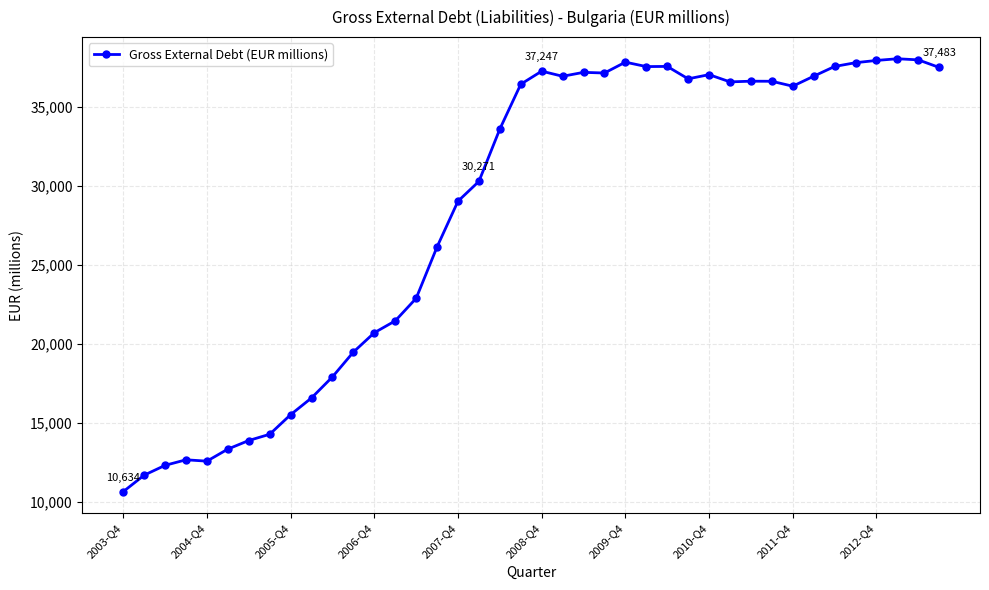

What is the greatest value displayed?

38032.9